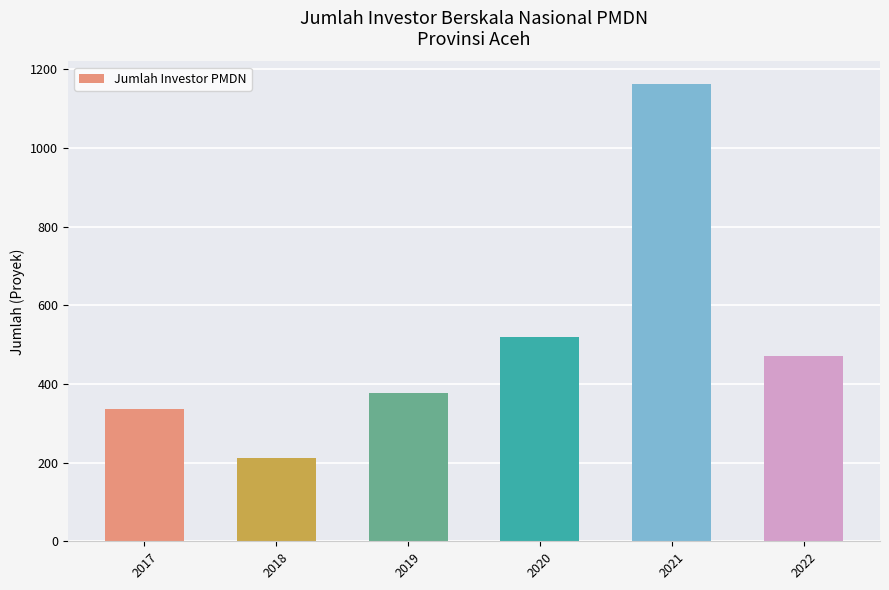

Between 2021 and 2017, which is larger?

2021